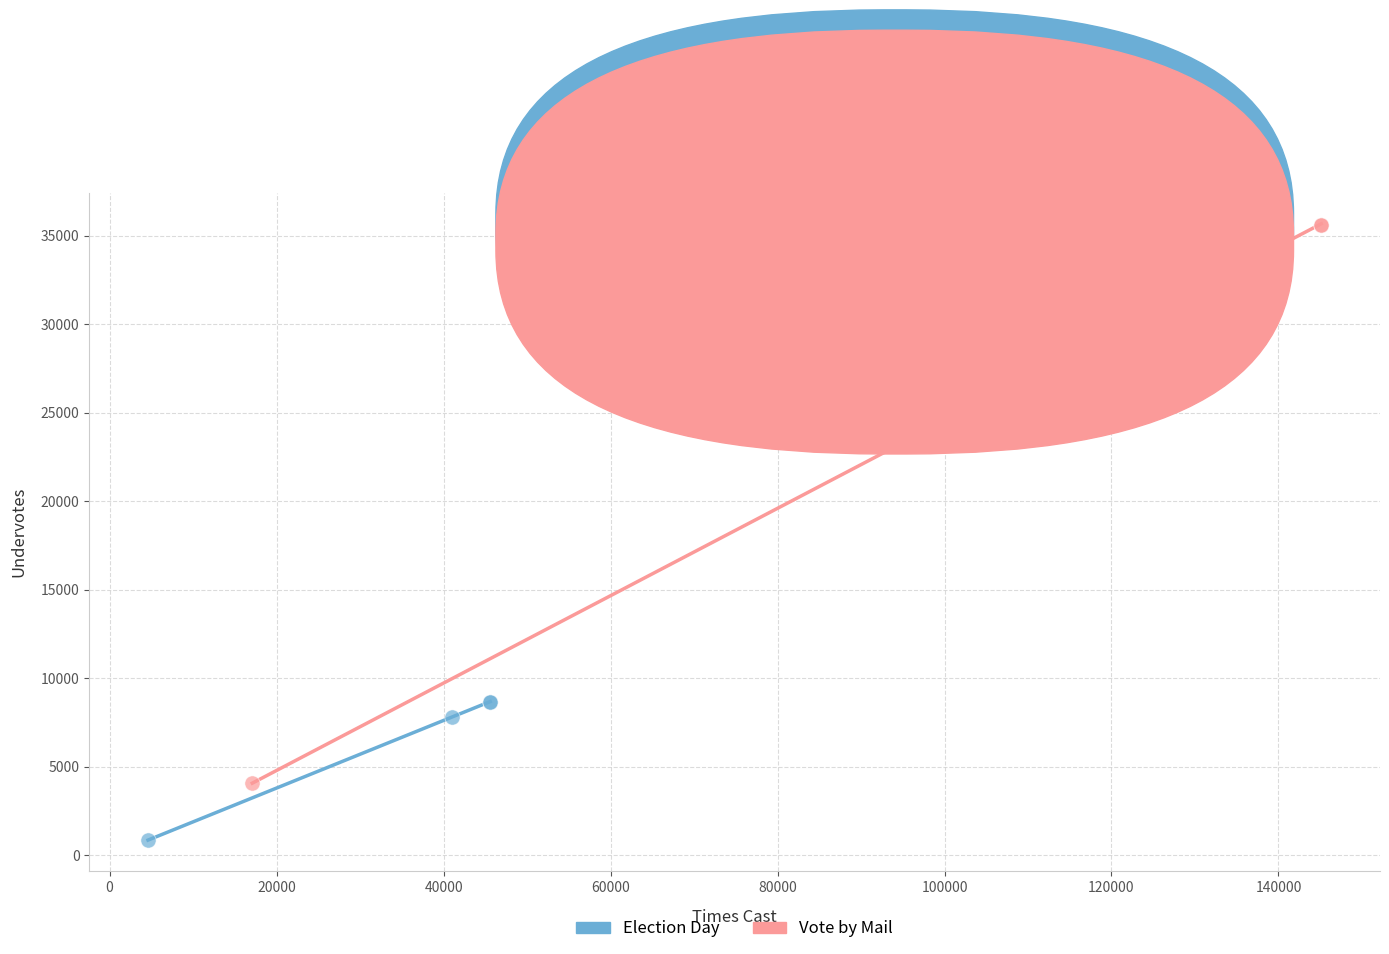

Which series reaches the maximum Y coordinate?

Vote by Mail